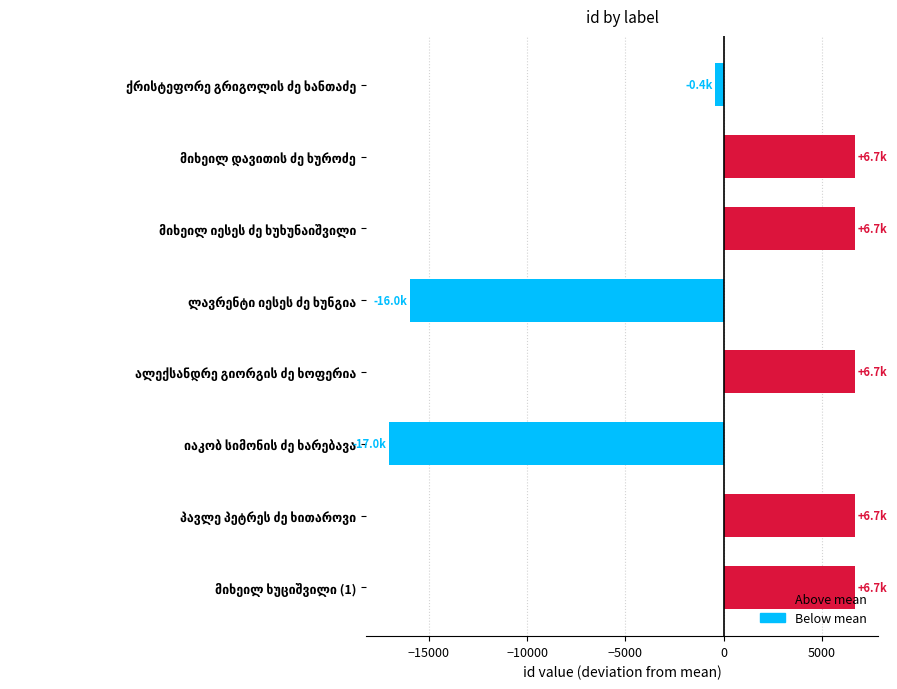

What is the minimum value shown in the chart?

-17027.5